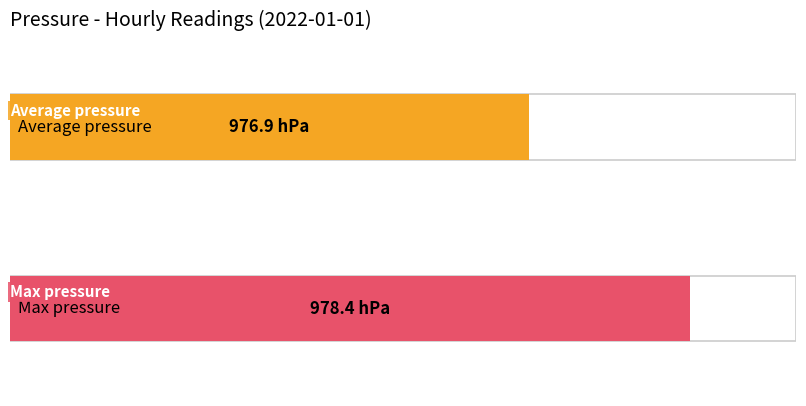

Are the bars horizontal?

Yes